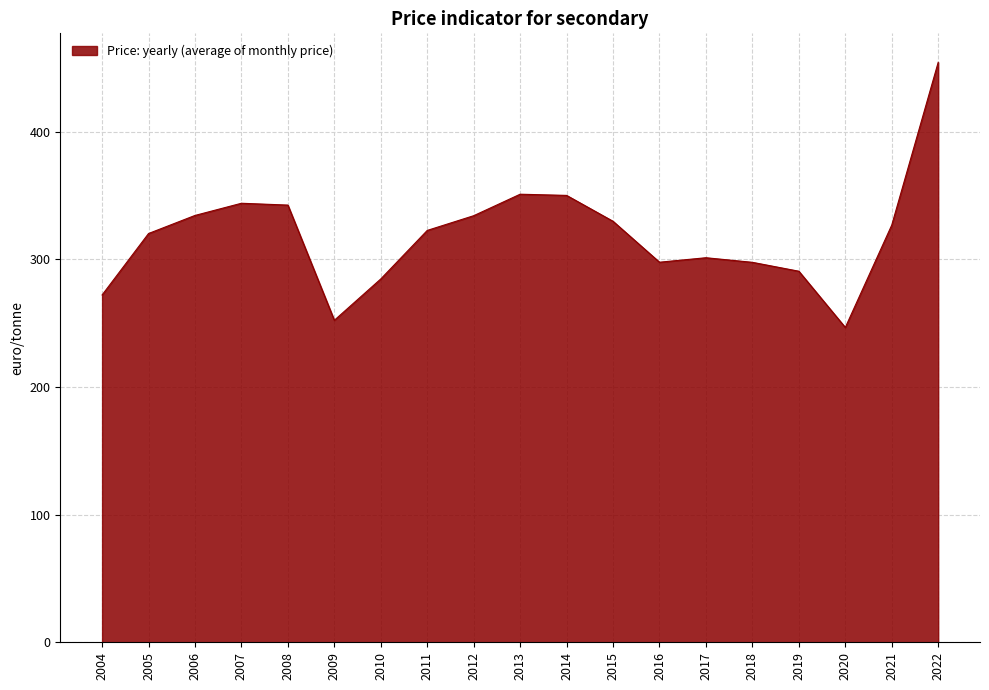

What is the difference between the maximum and minimum values?

207.6